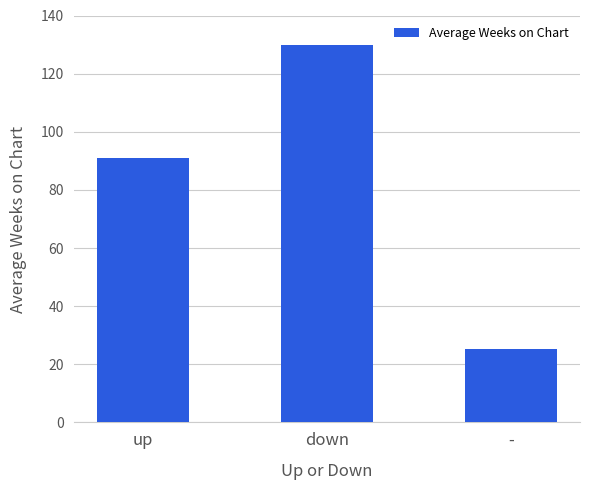

What is the average value?

82.0